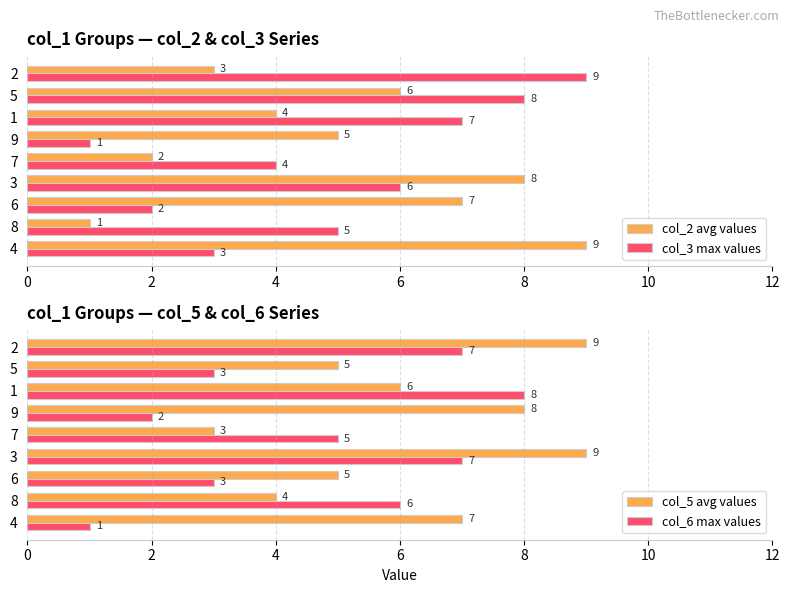

Rank the categories by col_2 avg values value from lowest to highest.

8, 7, 2, 1, 9, 5, 6, 3, 4